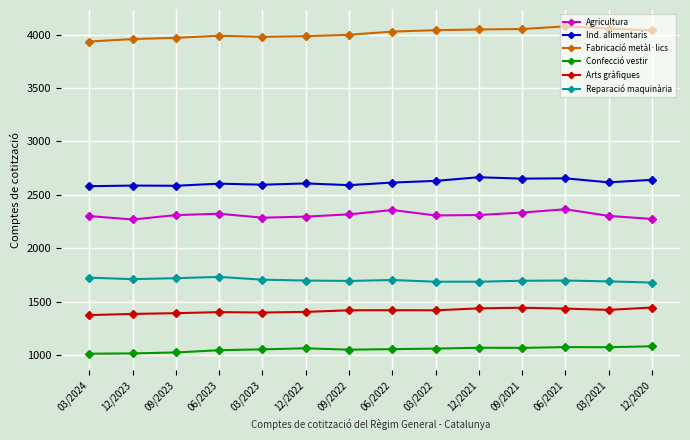

The Confecció vestir series shows 413 at 03/2024. True or false?

False